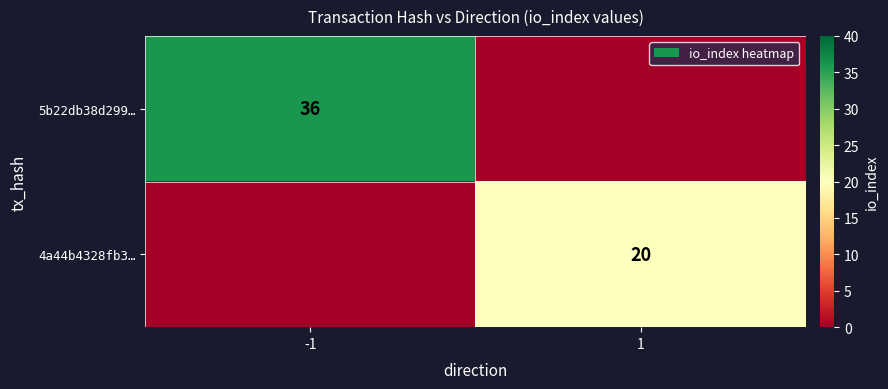

The 4a44b4328fb3… series shows 36 at 1. True or false?

False